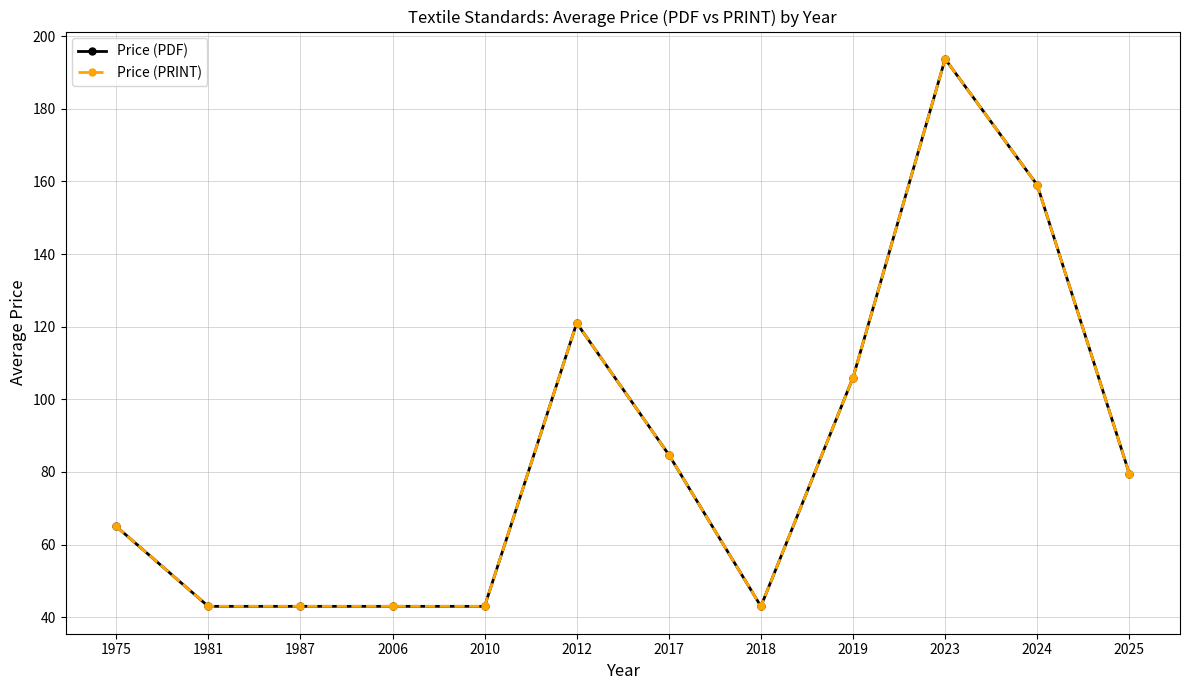

What is the value of the Price (PDF) point at the 9th from the left?

106.0